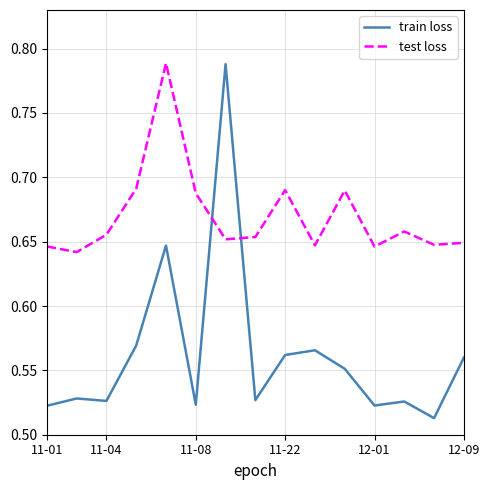

Which series has the widest spread of values?

train loss